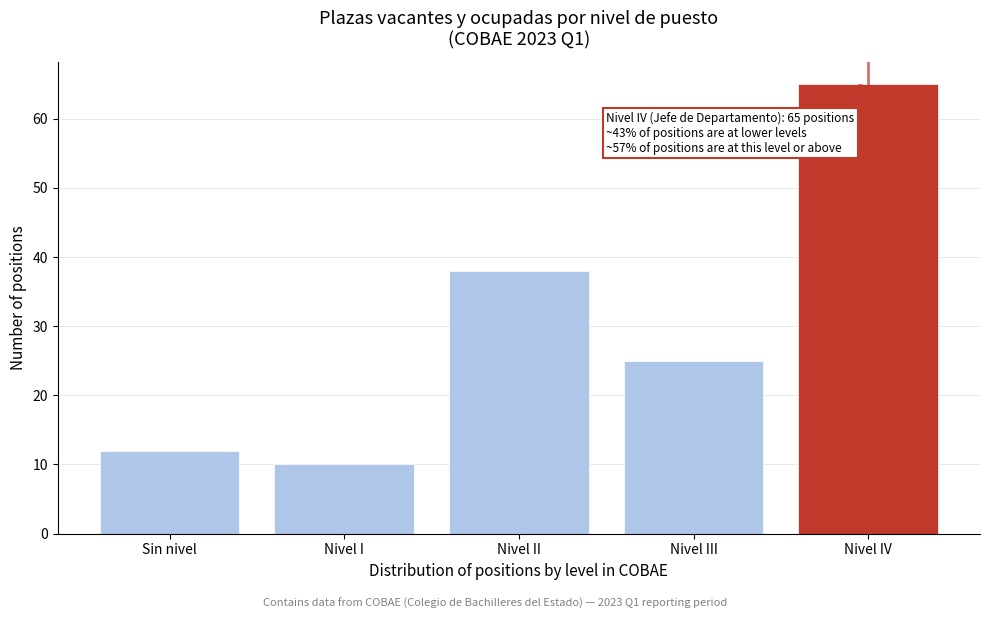

Reading left to right, transcribe all the data shown in this chart.

12	10	38	25	65